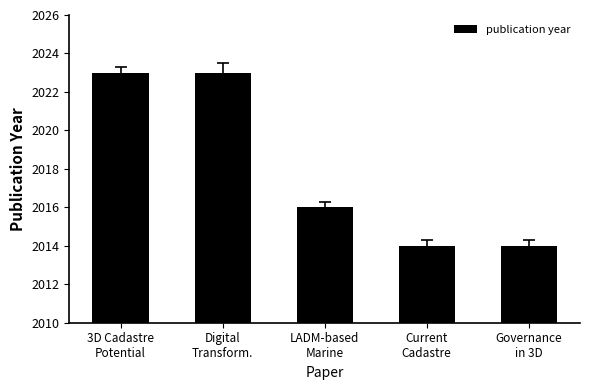

What is the sum of the values at 3D Cadastre
Potential and LADM-based
Marine?

4039